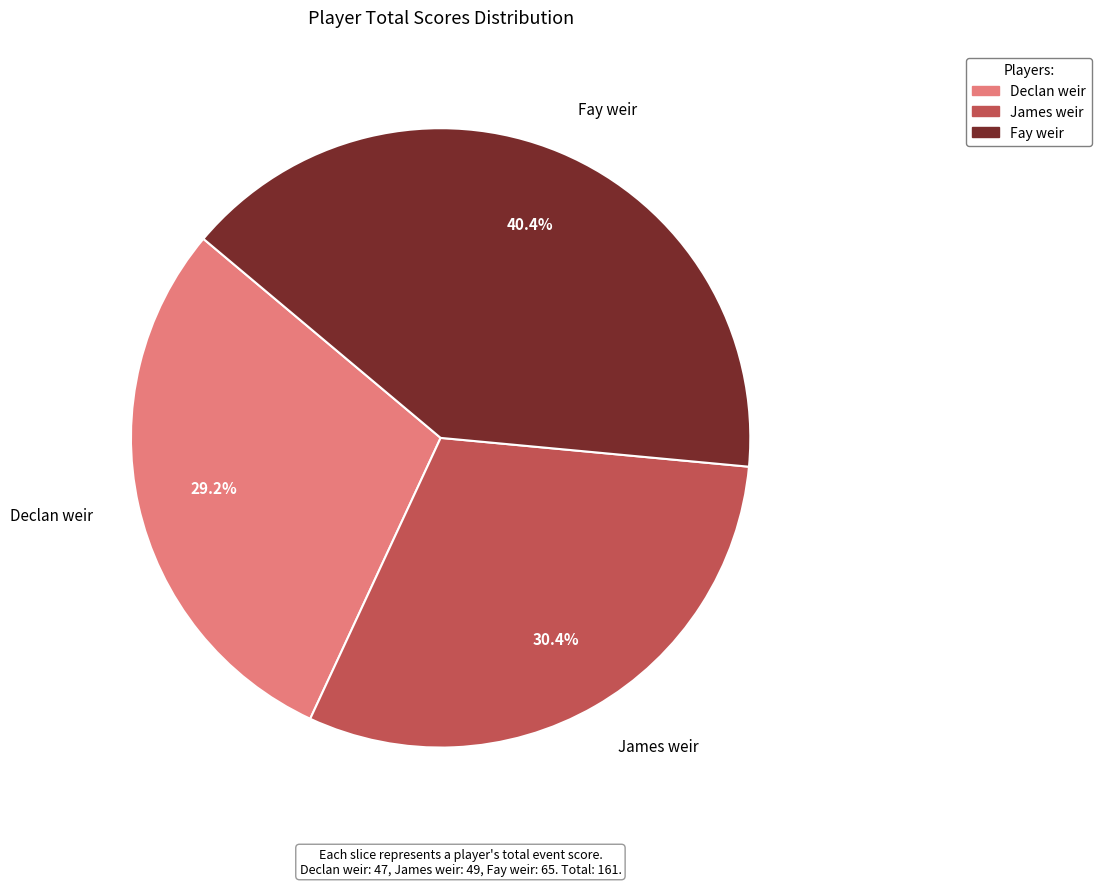

To the nearest percent, what percentage of the pie is Declan weir?

29%